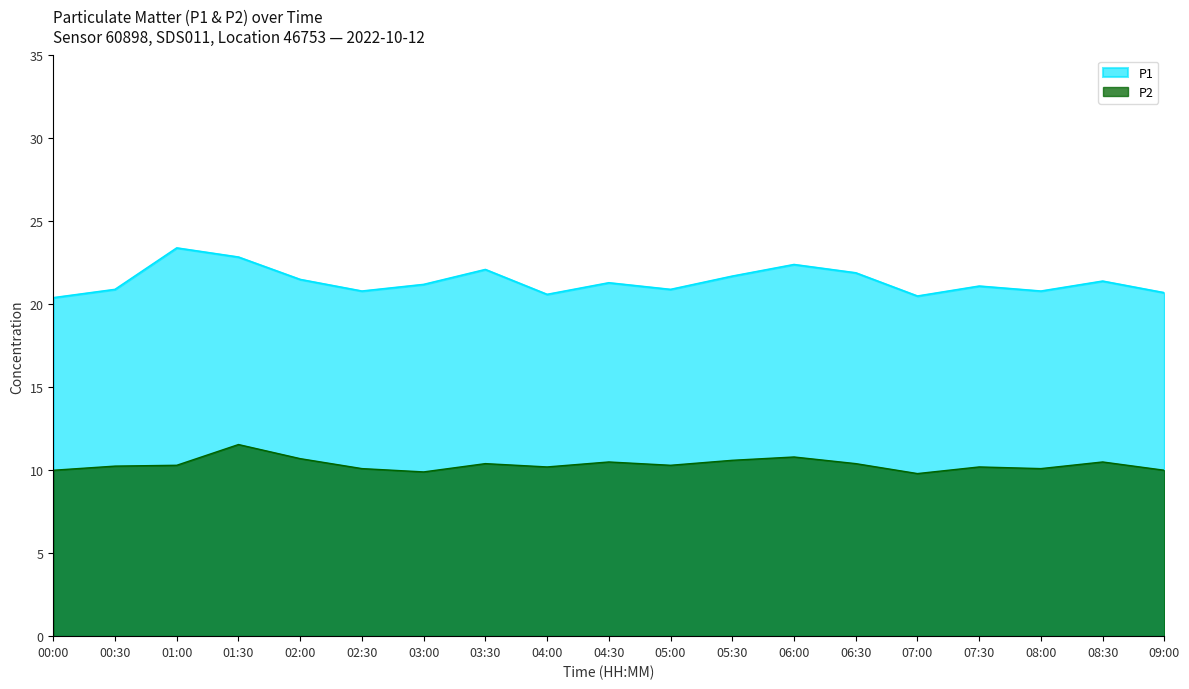

What is the value of the P1 point at the 7th from the left?

21.2